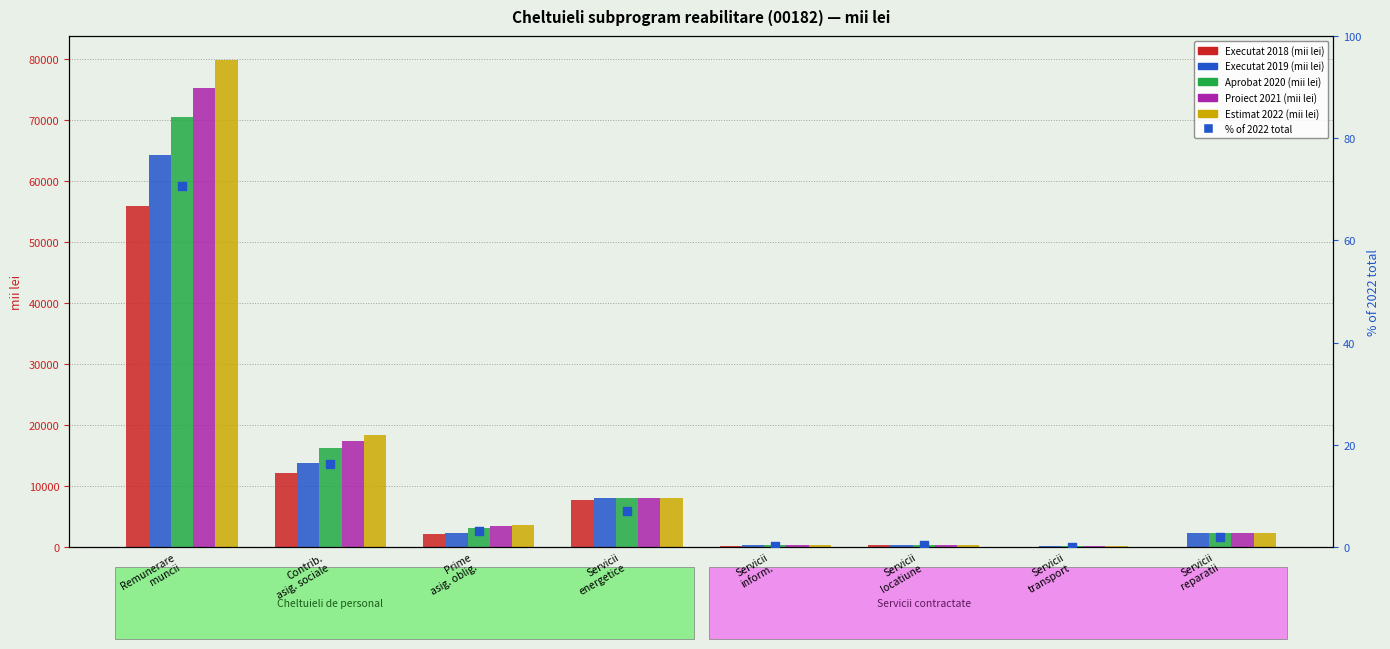

Which series has the largest Y range (max minus min)?

Estimat 2022 (mii lei)